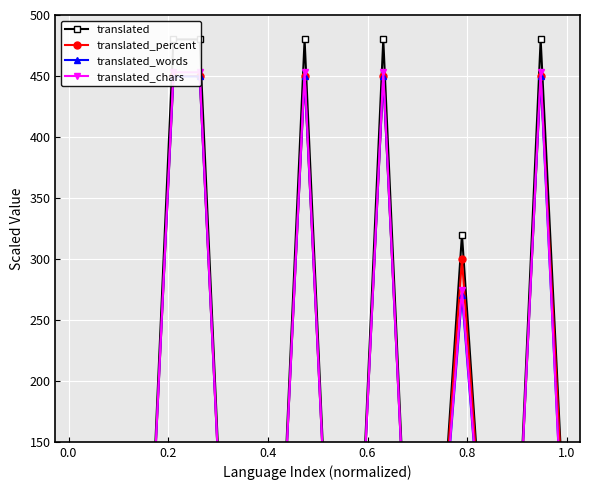

What is the difference between the maximum and minimum values in the translated series?

480.0